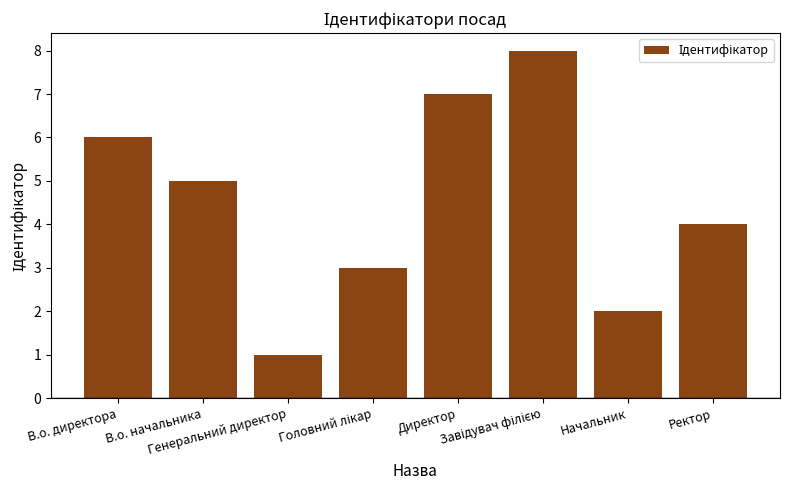

What is the greatest value displayed?

8